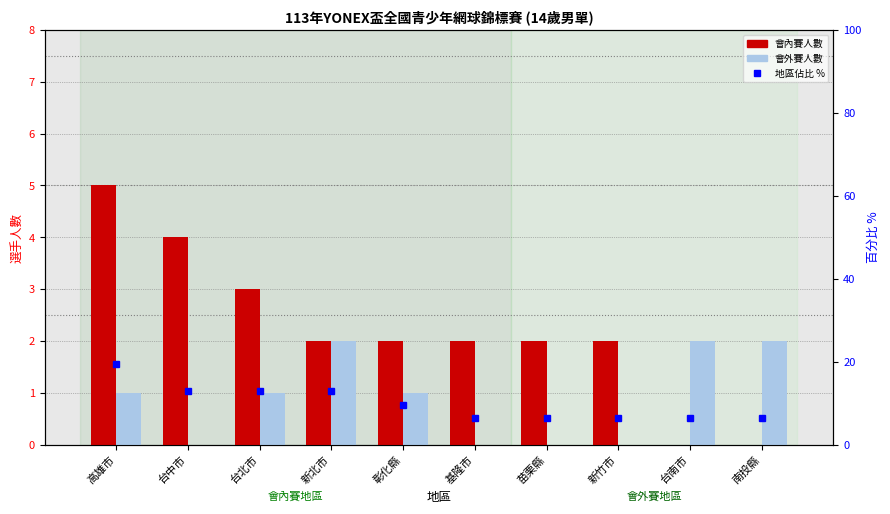

Where does the 佔比 % series first go above 9?

高雄市